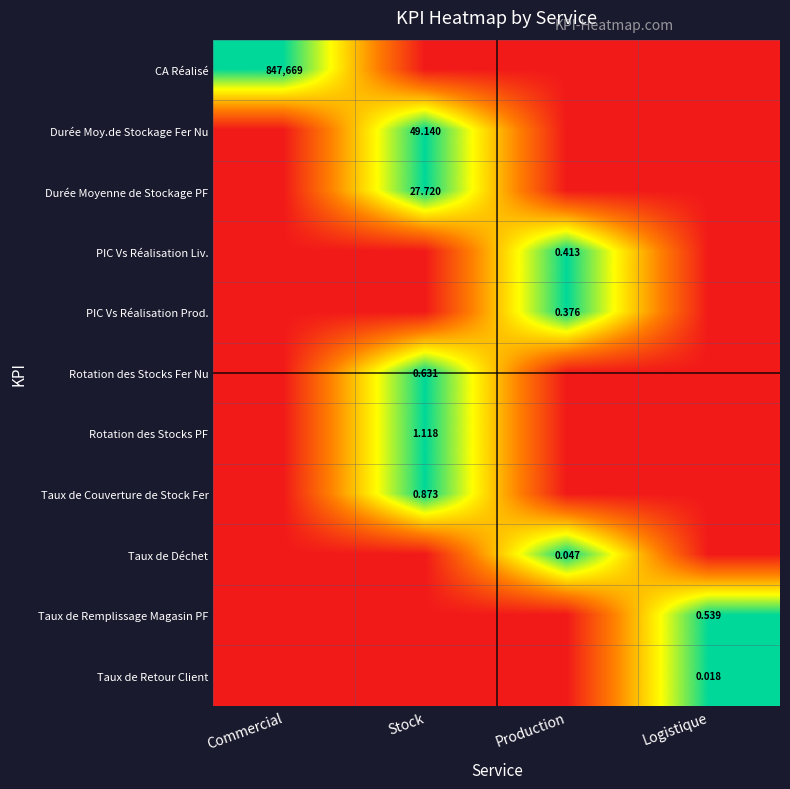

At which label does Taux de Déchet reach its minimum?

Commercial